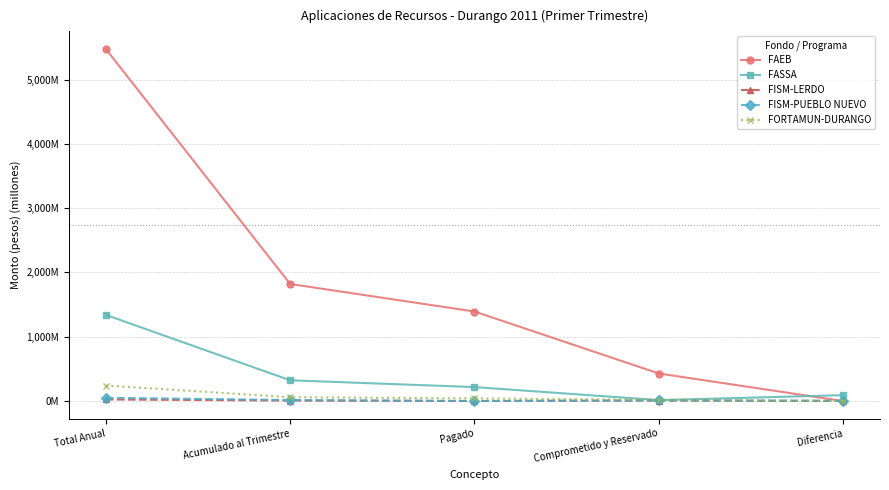

List the series in order of their peak value, highest first.

FAEB, FASSA, FORTAMUN-DURANGO, FISM-PUEBLO NUEVO, FISM-LERDO